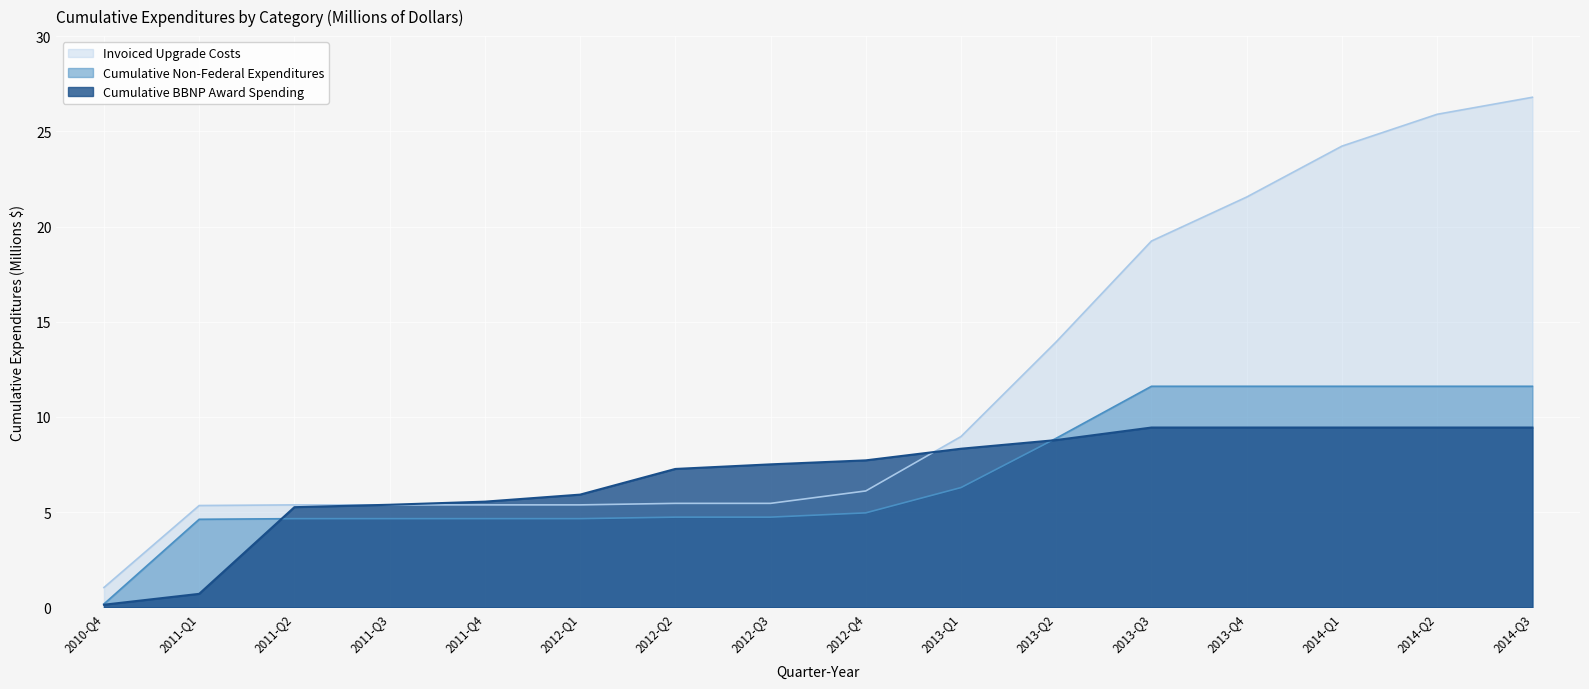

What is the value of the Cumulative BBNP Award Spending point at the 5th from the left?

5.6